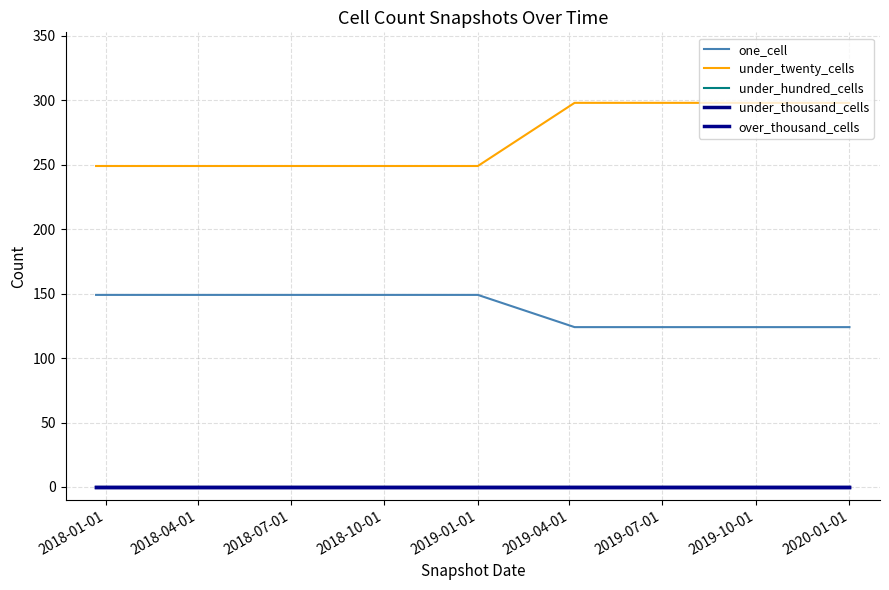

List the series in order of their peak value, lowest first.

under_hundred_cells, under_thousand_cells, over_thousand_cells, one_cell, under_twenty_cells